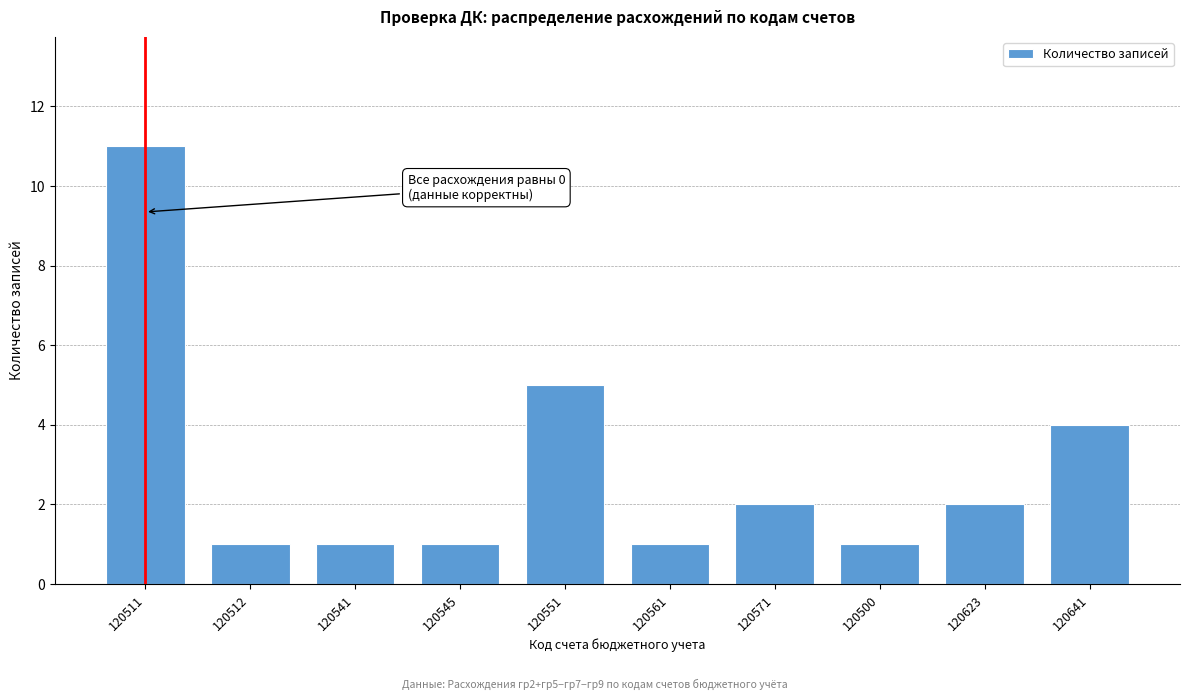

Reading left to right, transcribe all the data shown in this chart.

11	1	1	1	5	1	2	1	2	4